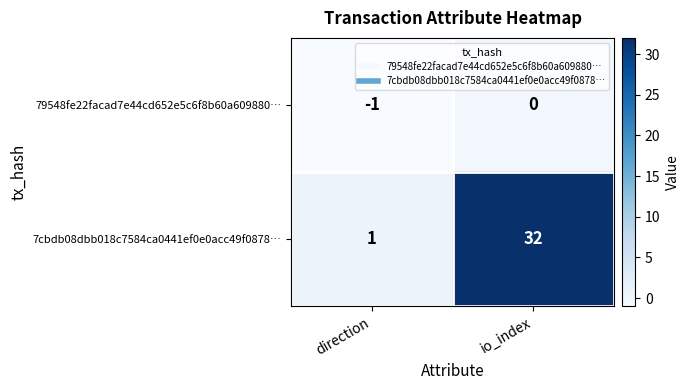

The value of 7cbdb08dbb018c7584ca0441ef0e0acc49f0878… at io_index is 55. True or false?

False